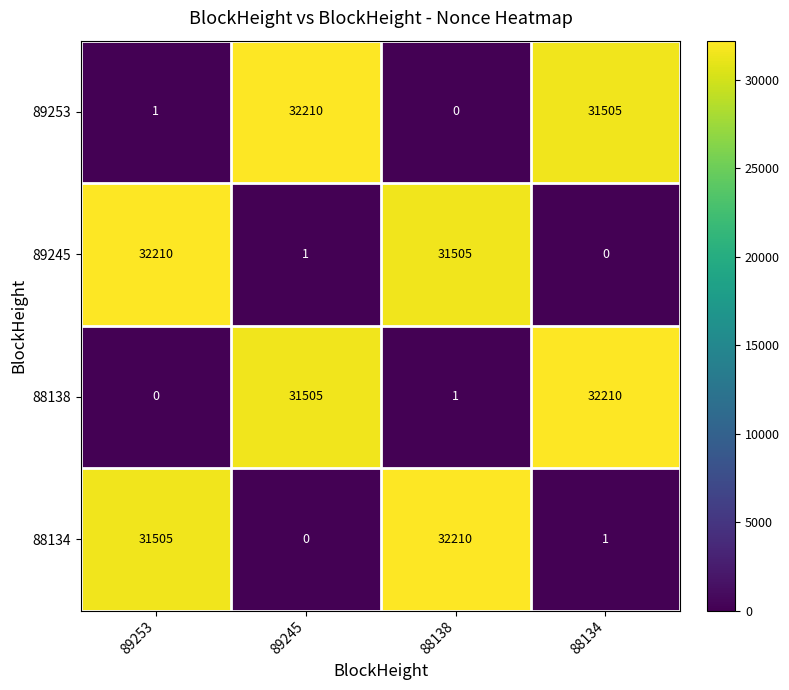

Where is 89253 nearest to the value 16105?

88134